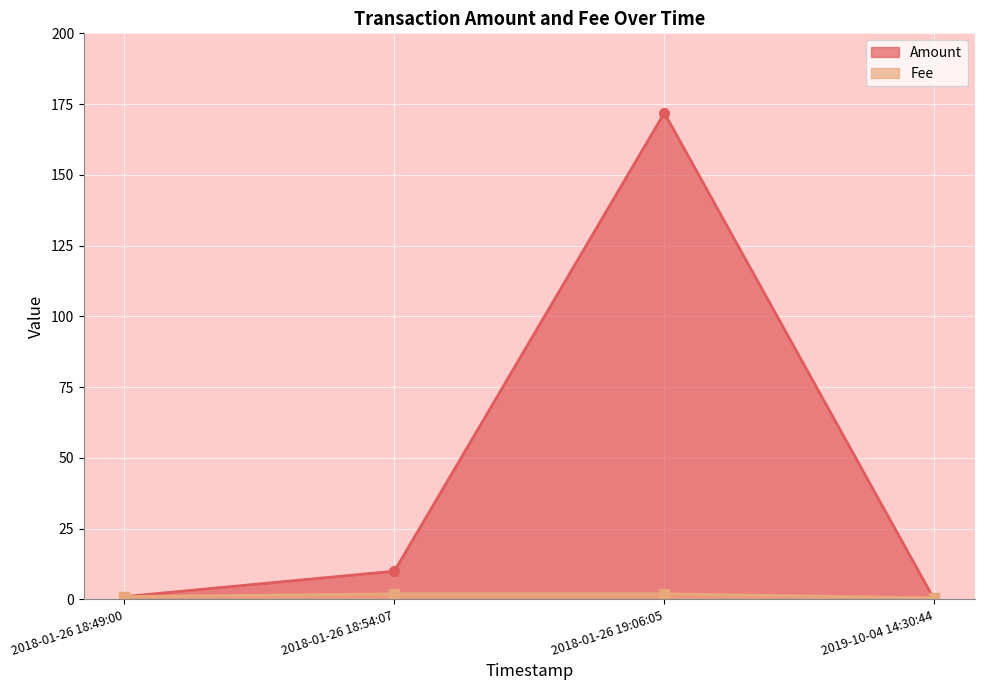

The value of Amount at 2018-01-26 18:54:07 is 17.2. True or false?

False